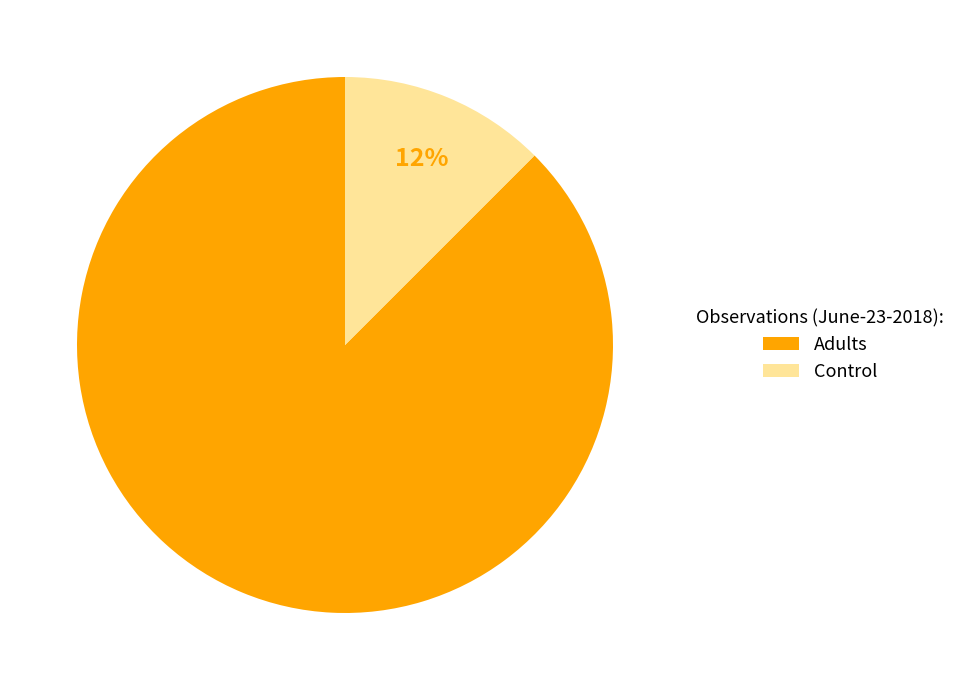

Which has a higher value, Control or Adults?

Adults